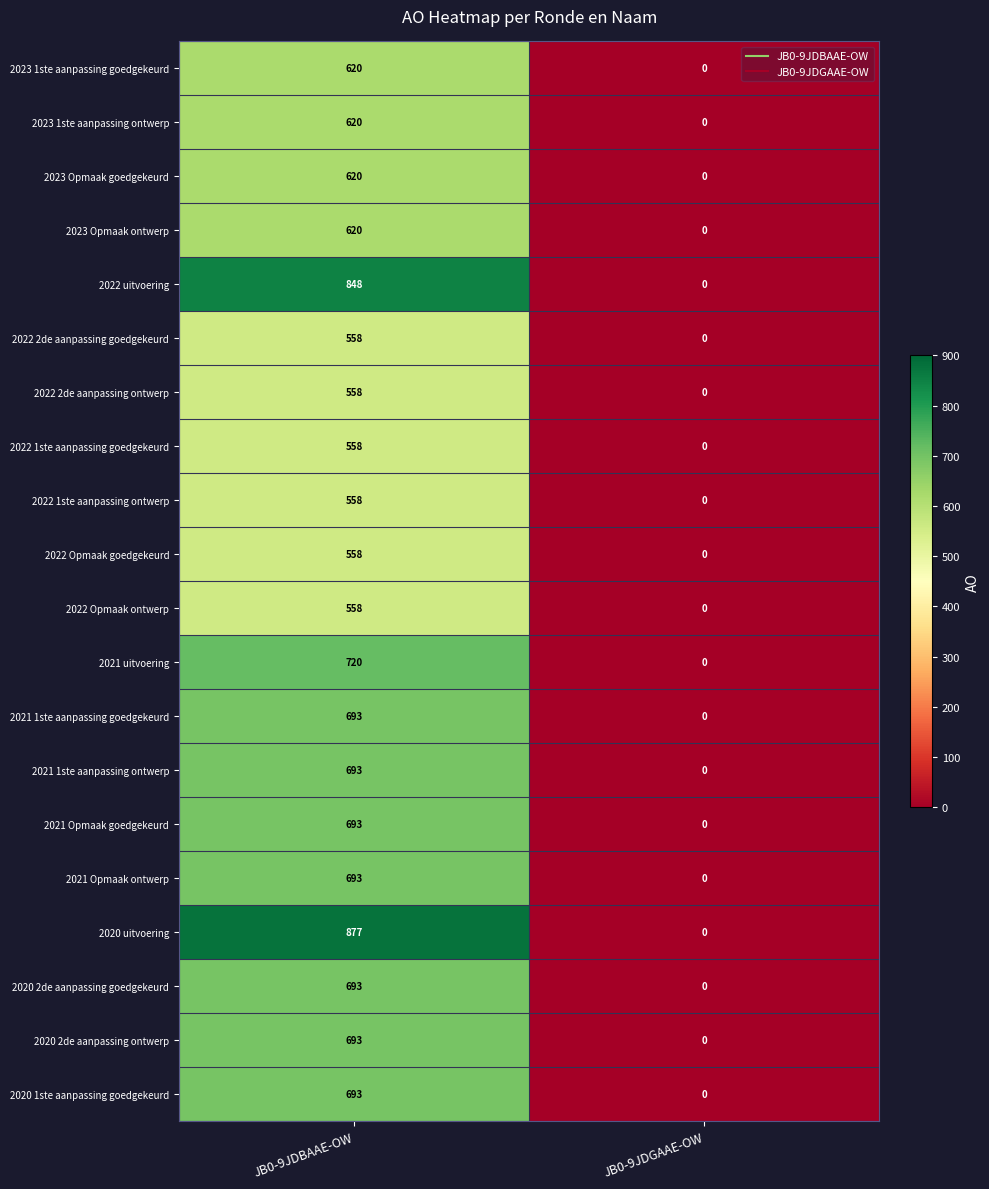

At which label is 2021 Opmaak goedgekeurd closest to 346?

JB0-9JDGAAE-OW